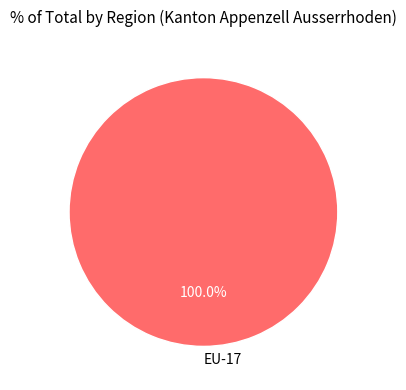

How many segments does this pie chart have?

1